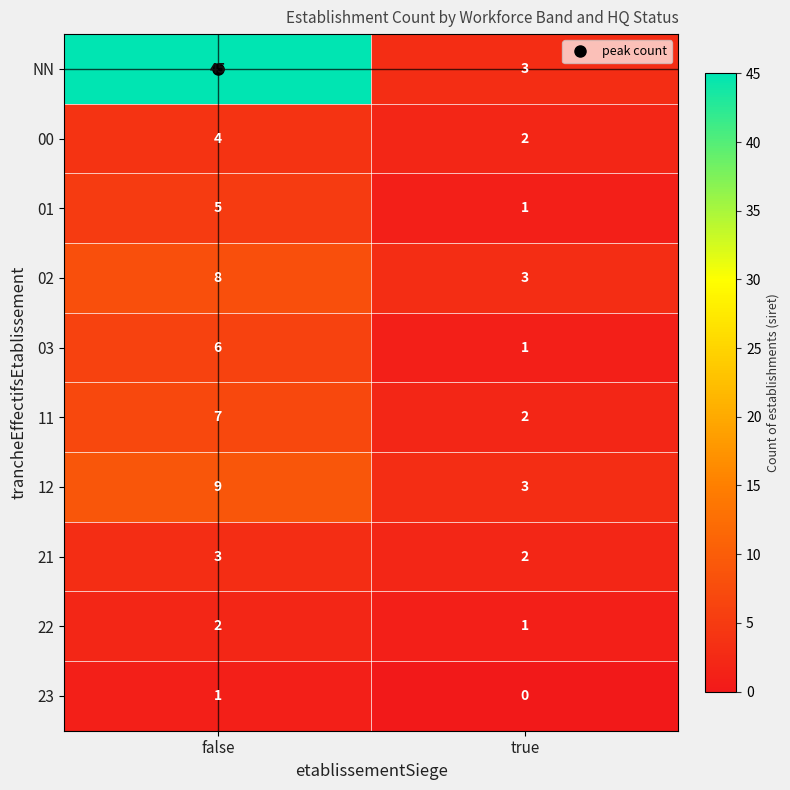

Which series has the largest range (max minus min)?

NN